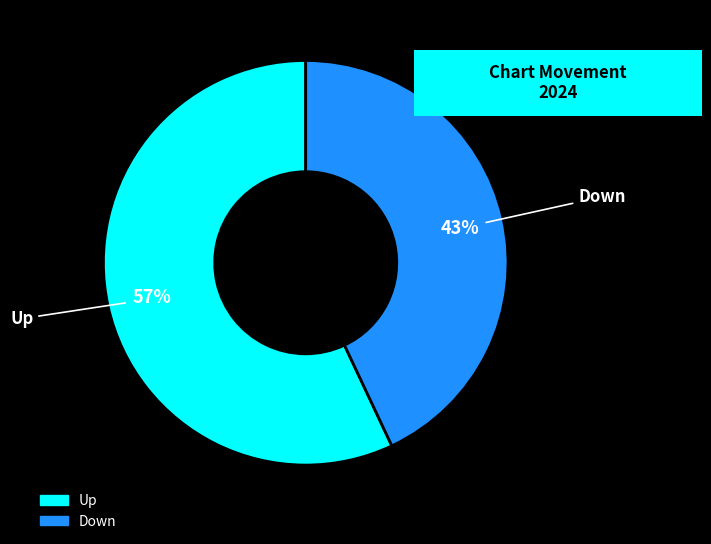

To the nearest percent, what is the difference between the largest and smallest slice percentages?

14%